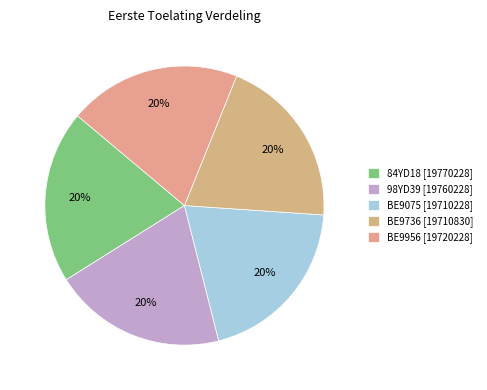

Between BE9075 and 98YD39, which is larger?

98YD39